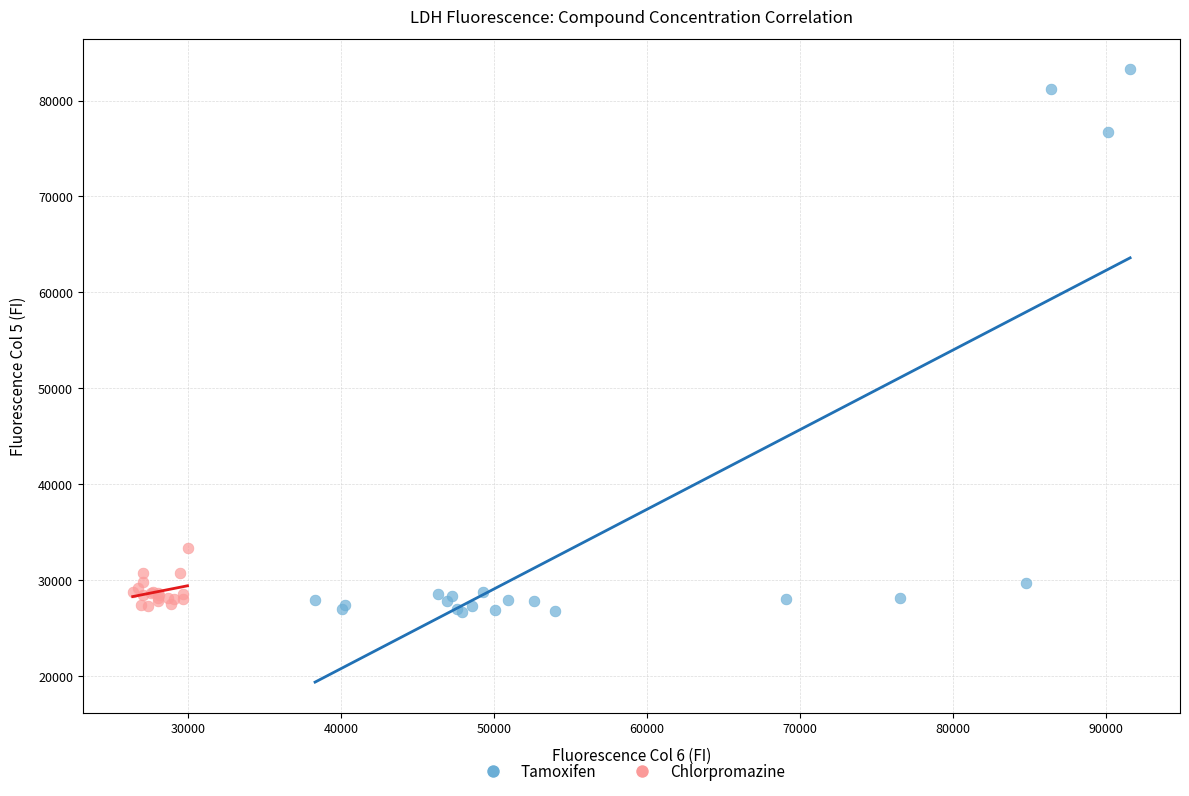

Which series contains the highest Y value?

Tamoxifen